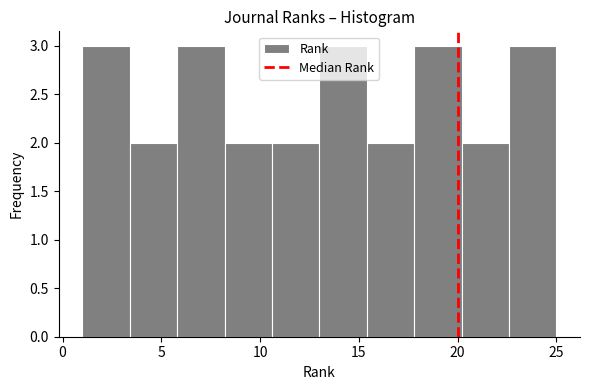

Reading left to right, list every bar in this chart as the range it spans on the x-axis followed by its height. Neither the bar edges nor the heights are printed on the chart, so give them approximately, as read against the axes.

1.0 to 3.4: 3
3.4 to 5.8: 2
5.8 to 8.2: 3
8.2 to 10.6: 2
10.6 to 13.0: 2
13.0 to 15.4: 3
15.4 to 17.8: 2
17.8 to 20.2: 3
20.2 to 22.6: 2
22.6 to 25.0: 3